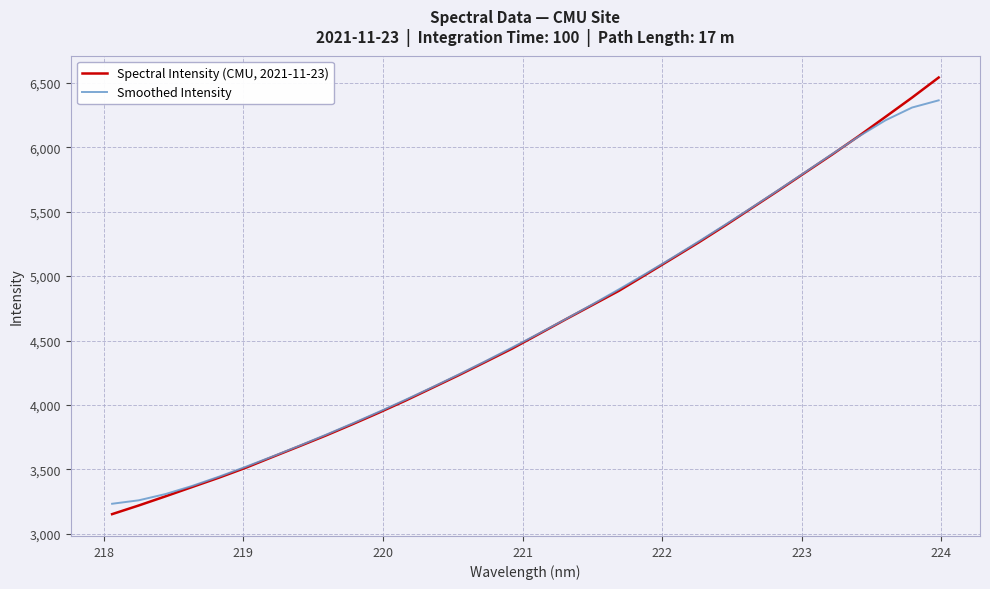

What is the greatest value displayed?

6541.7